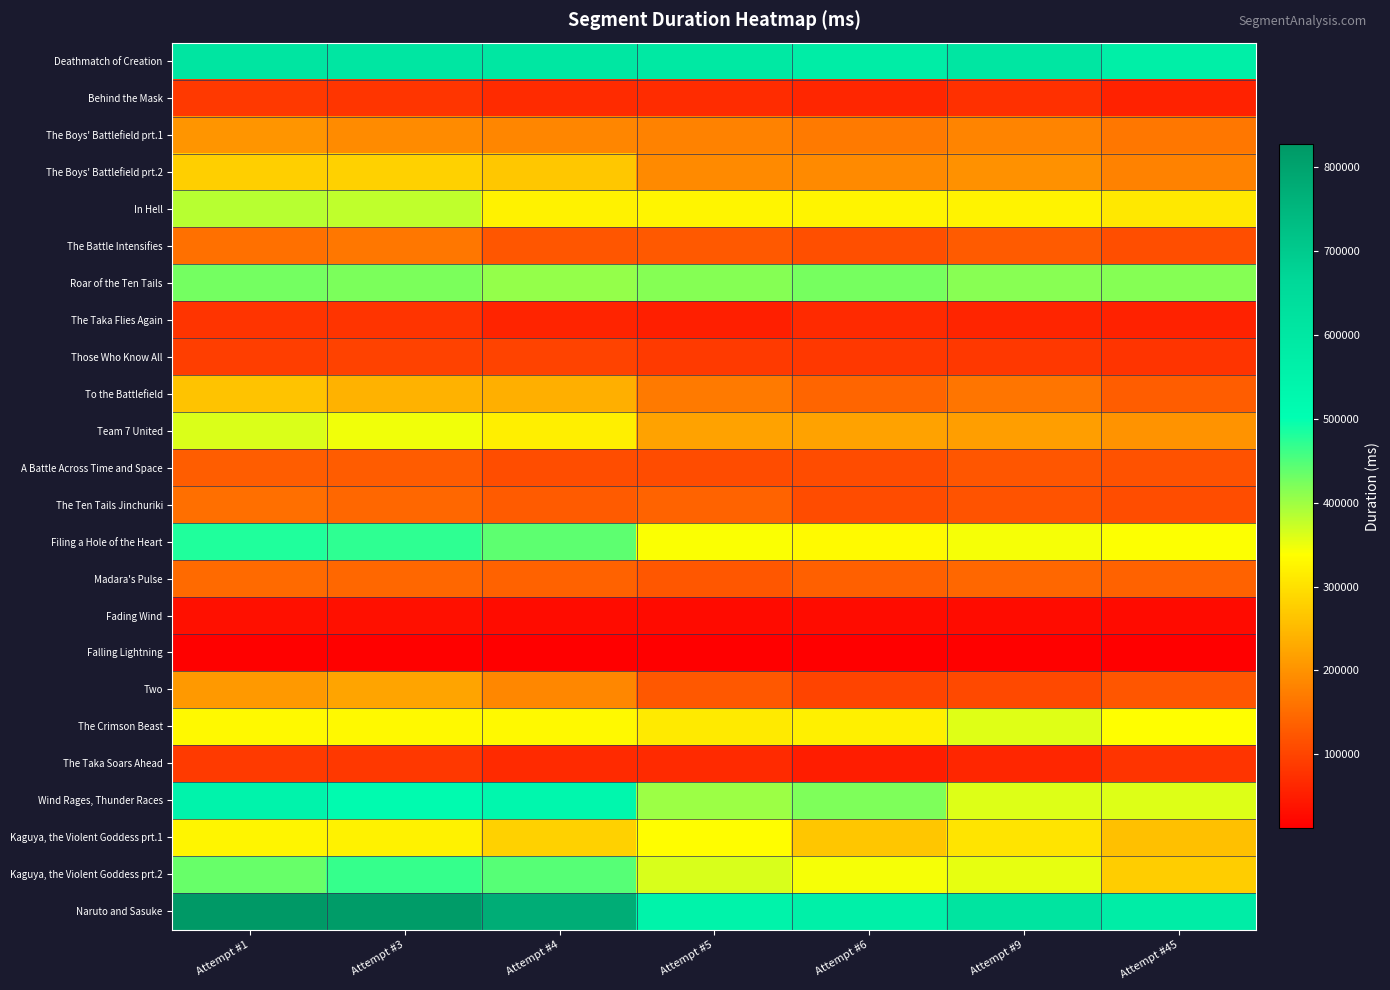

What is the total value across all series at Attempt #1?

6668886